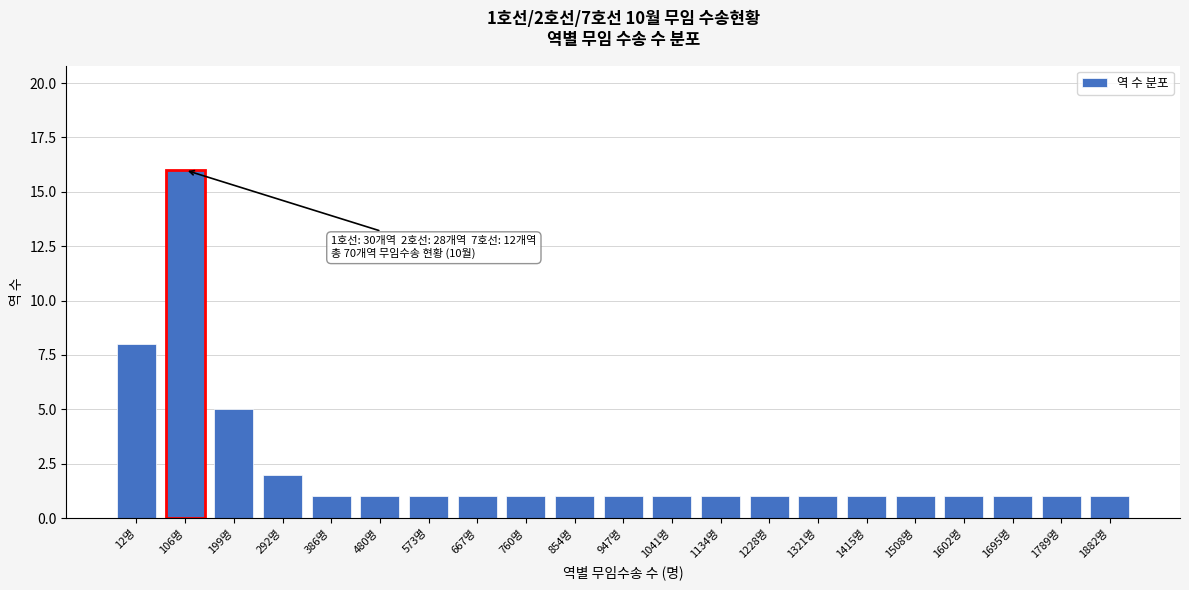

Reading right to left, what are all the values shown in this chart?

1	1	1	1	1	1	1	1	1	1	1	1	1	1	1	1	1	2	5	16	8